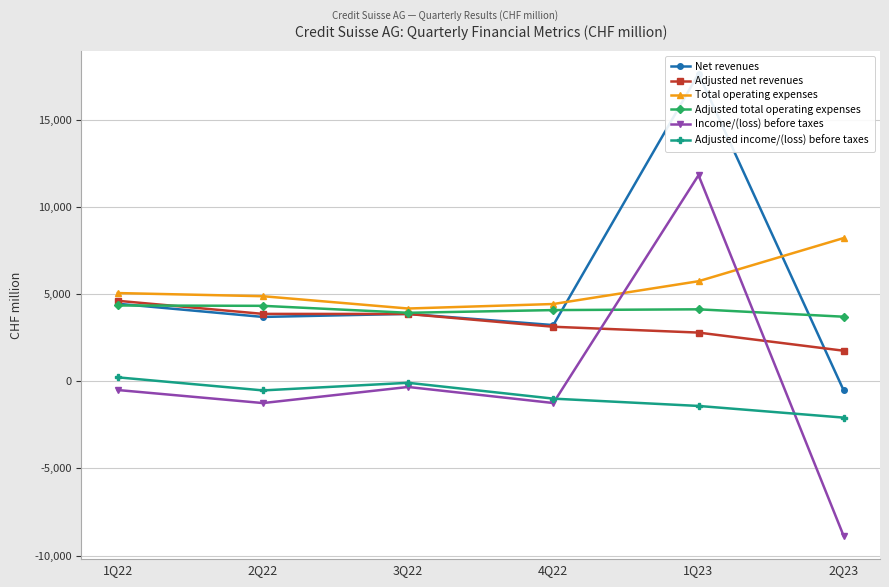

Reading left to right, what are all the values shown in this chart?

Net revenues: 4443	3687	3863	3220	17630	-528
Adjusted net revenues: 4613	3862	3857	3124	2790	1750
Total operating expenses: 5056	4875	4170	4428	5735	8211
Adjusted total operating expenses: 4344	4324	3925	4080	4124	3700
Income/(loss) before taxes: -503	-1251	-328	-1249	11813	-8874
Adjusted income/(loss) before taxes: 224	-525	-89	-997	-1416	-2085